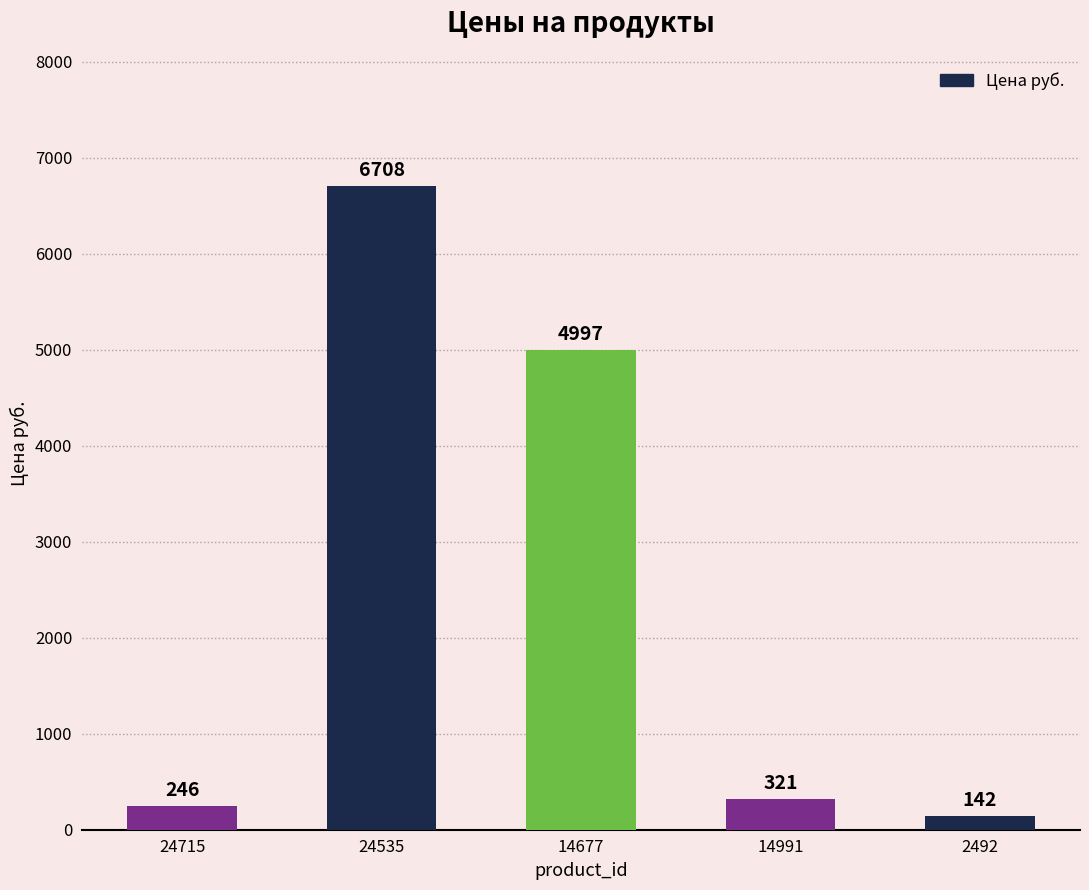

At which label does the data first exceed 321?

24535